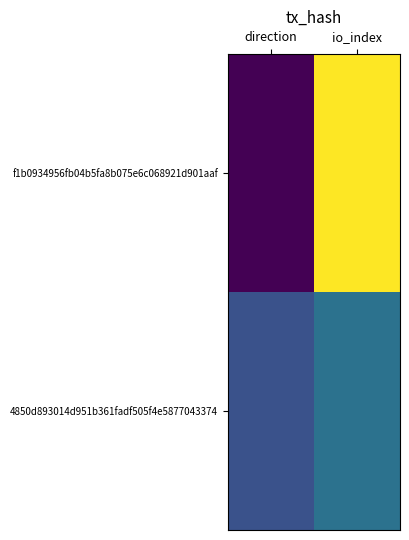

How many data points does each series have?

2